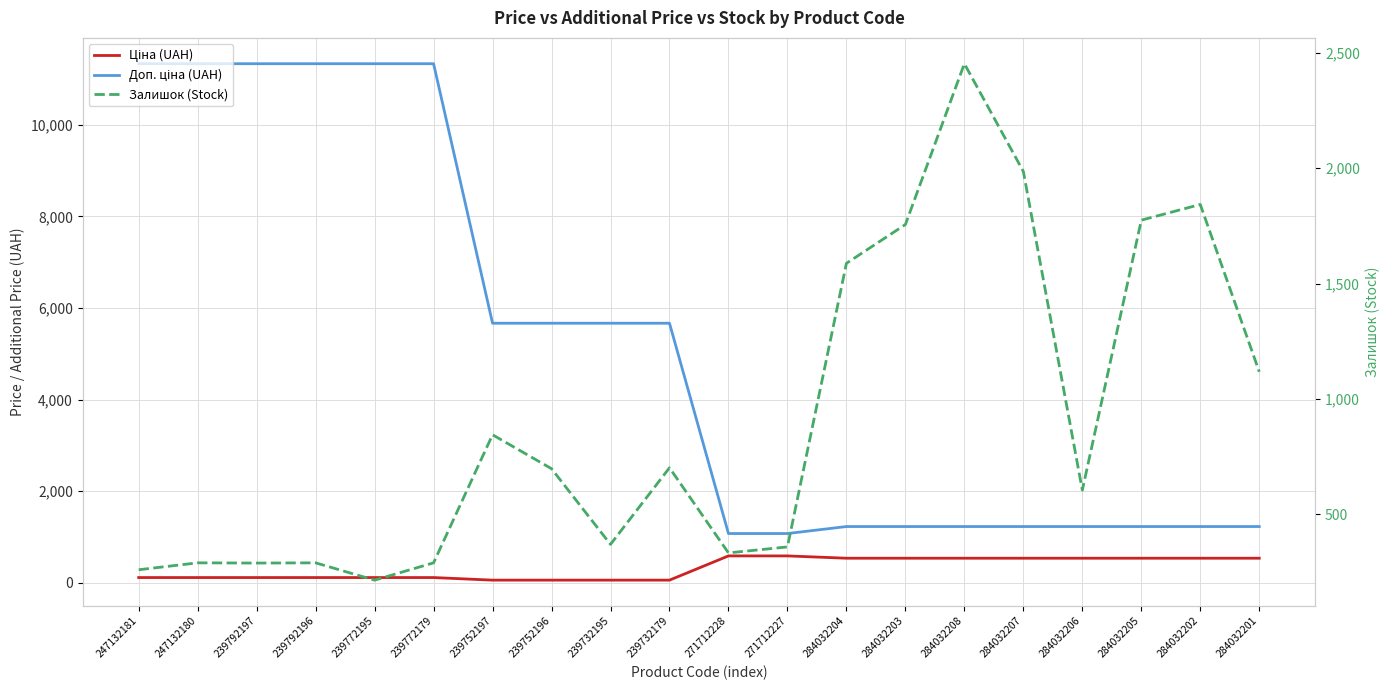

How many lines are shown in the chart?

3